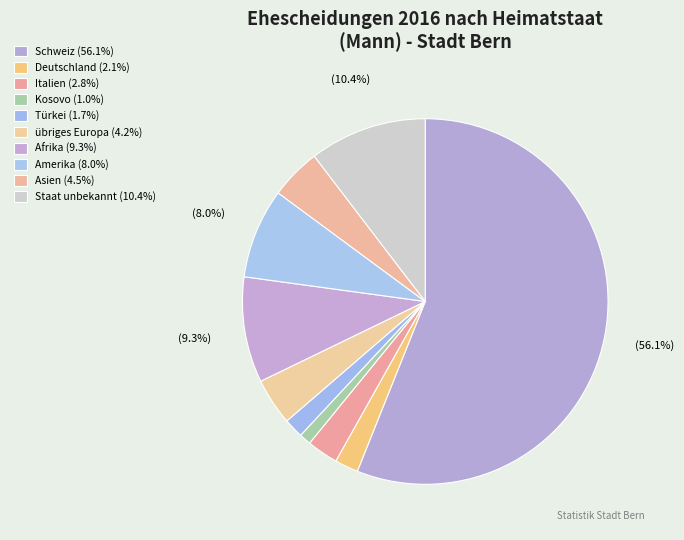

Is it true that Kosovo is 1% of the pie?

True